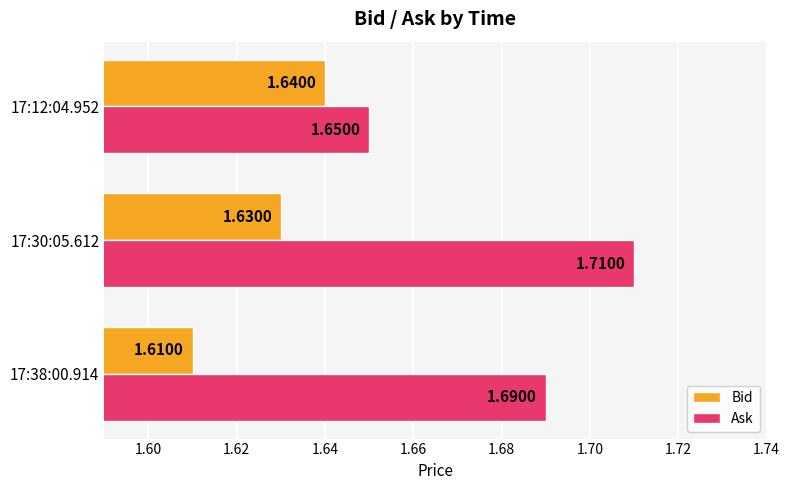

Which series has the largest total across all categories?

Ask